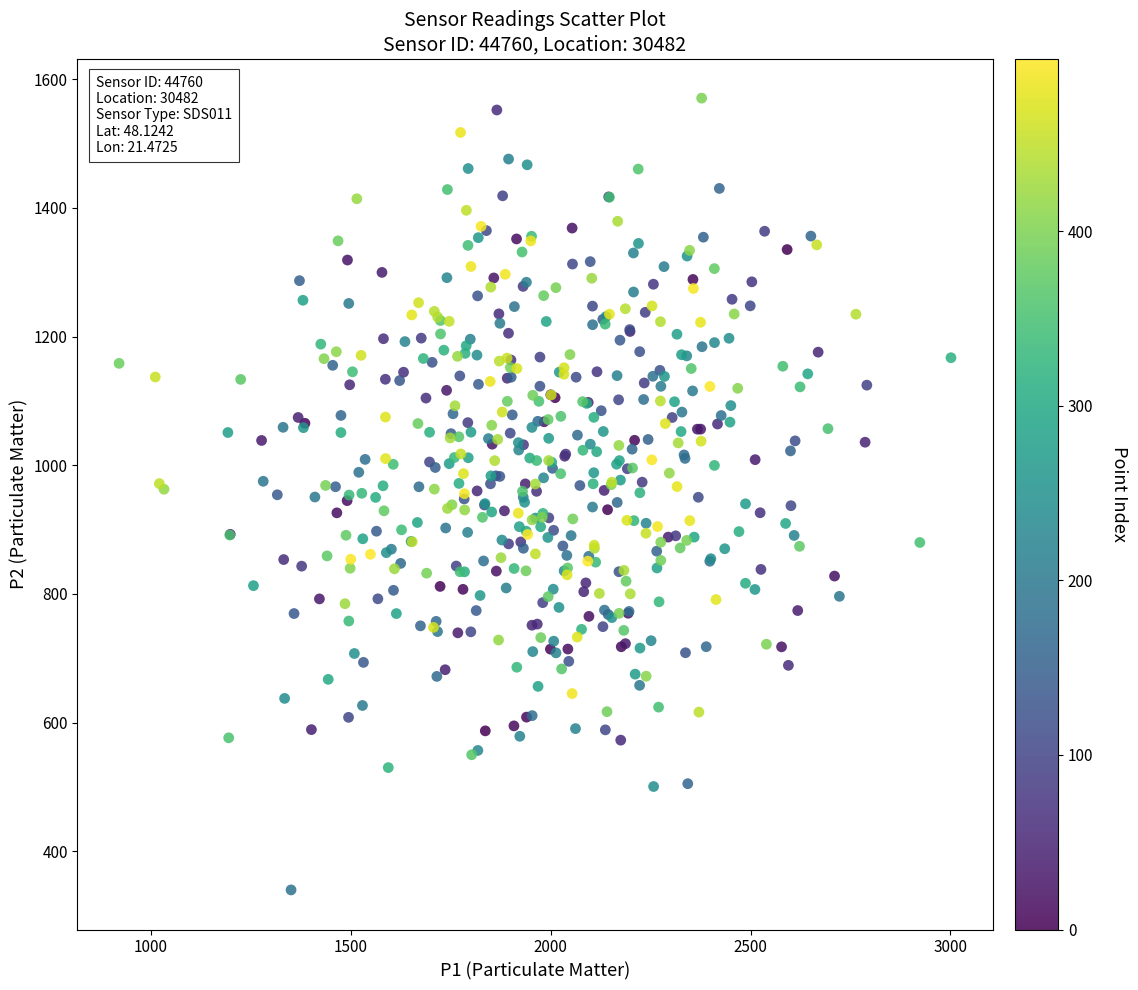

What is the range of X values (max minus min)?

2080.3